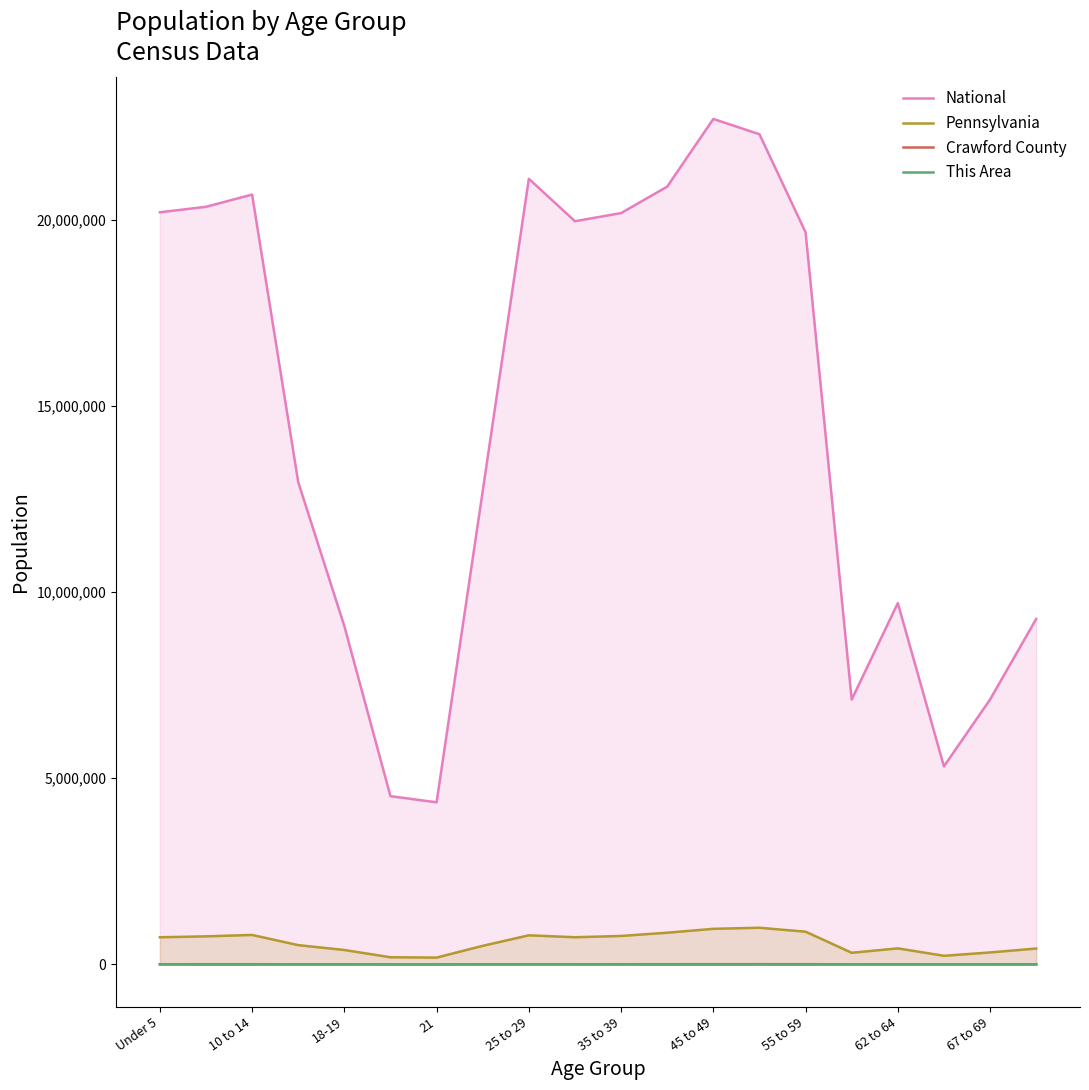

At which label does National reach its peak?

45 to 49